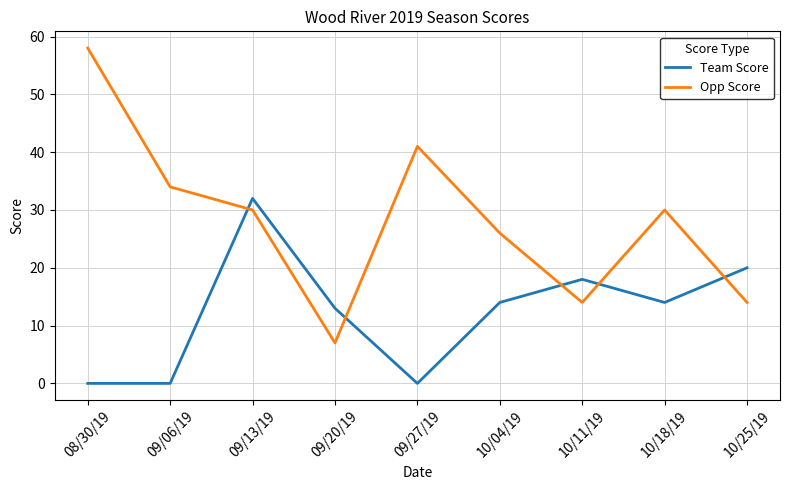

At which label does Opp Score first exceed 30?

08/30/19